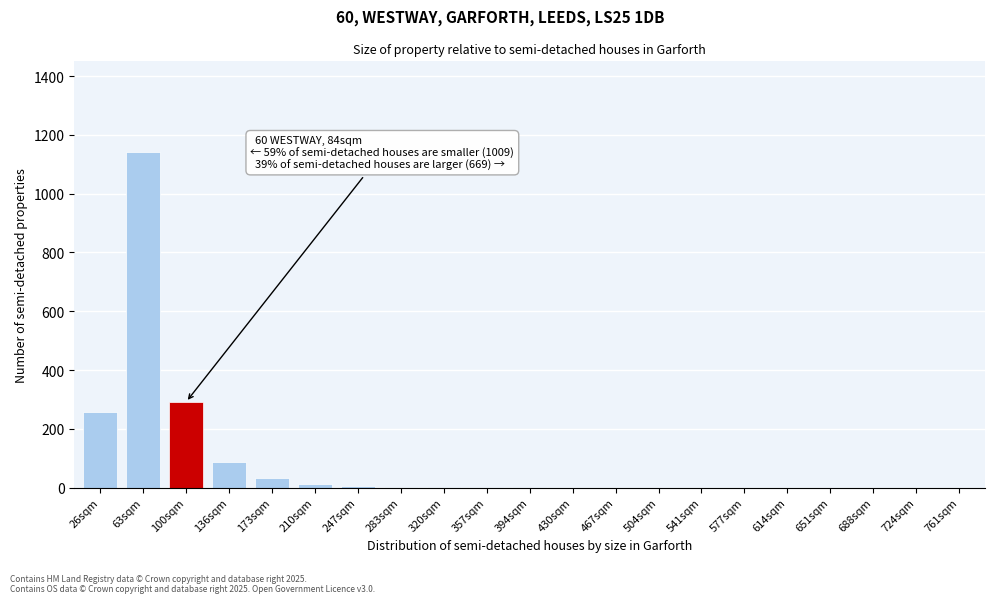

The value at 761sqm is -720. True or false?

False